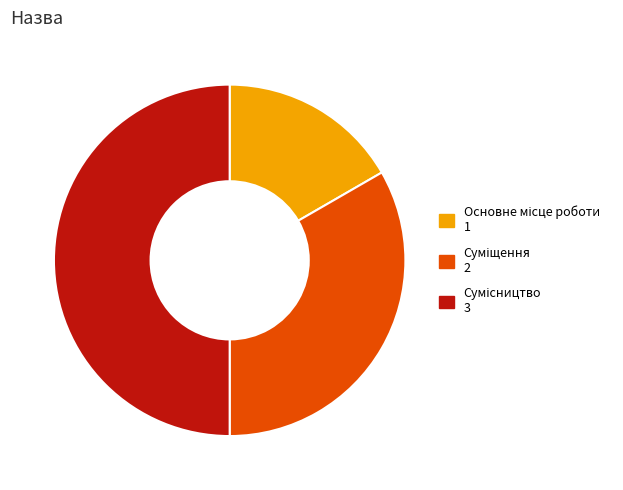

Do Суміщення and Основне місце роботи together represent more than half of the pie?

No